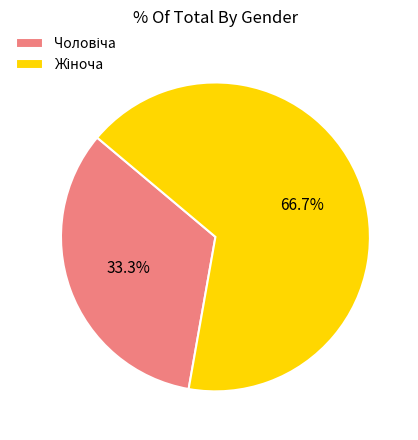

Is there a majority slice in this chart?

Yes